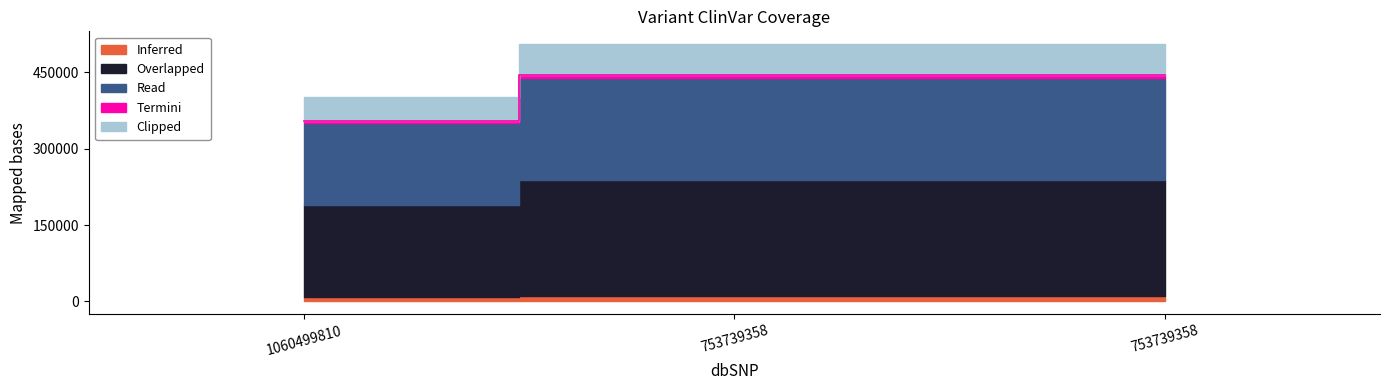

The chart shows a value of 444882.2 at 753739358. True or false?

True